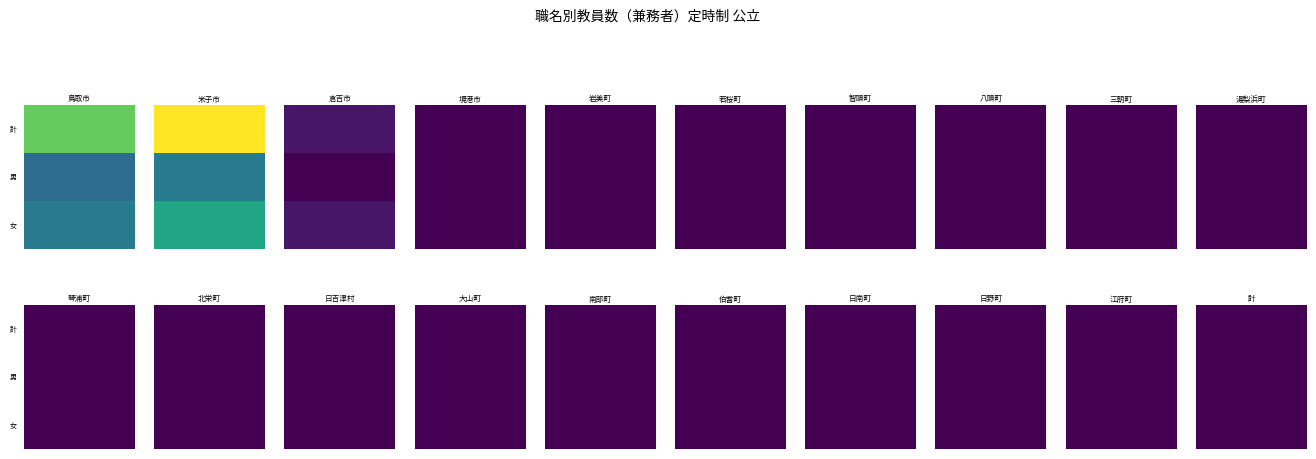

List the labels in order of 男 value, largest first.

米子市, 鳥取市, 倉吉市, 境港市, 岩美町, 若桜町, 智頭町, 八頭町, 三朝町, 湯梨浜町, 琴浦町, 北栄町, 日吉津村, 大山町, 南部町, 伯耆町, 日南町, 日野町, 江府町, 計